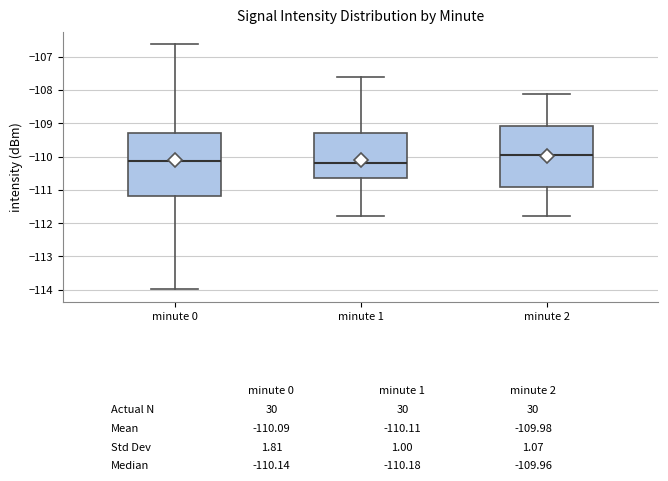

Reading left to right, transcribe this box plot: for each box, give where its median line is, the range the box spans, and where its two whiskers end, as read against the y-axis. The values are not printed on the chart, so give them approximately, as read against the axis.

minute 0: median -110.1, box -111.2 to -109.3, whiskers -114.0 to -106.6
minute 1: median -110.2, box -110.6 to -109.3, whiskers -111.8 to -107.6
minute 2: median -110.0, box -110.9 to -109.1, whiskers -111.8 to -108.1